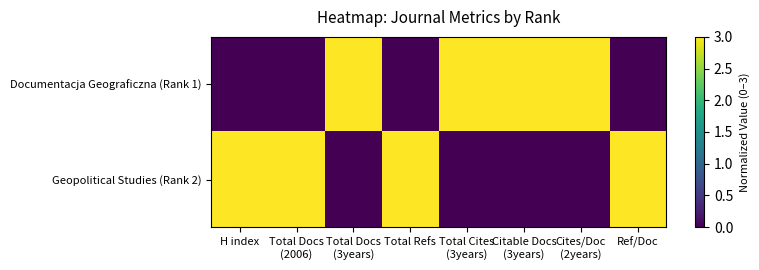

Reading left to right, extract all data points from this chart.

Documentacja Geograficzna (Rank 1): H index=0	Total Docs
(2006)=0	Total Docs
(3years)=3	Total Refs=0	Total Cites
(3years)=3	Citable Docs
(3years)=3	Cites/Doc
(2years)=3	Ref/Doc=0
Geopolitical Studies (Rank 2): H index=3	Total Docs
(2006)=3	Total Docs
(3years)=0	Total Refs=3	Total Cites
(3years)=0	Citable Docs
(3years)=0	Cites/Doc
(2years)=0	Ref/Doc=3